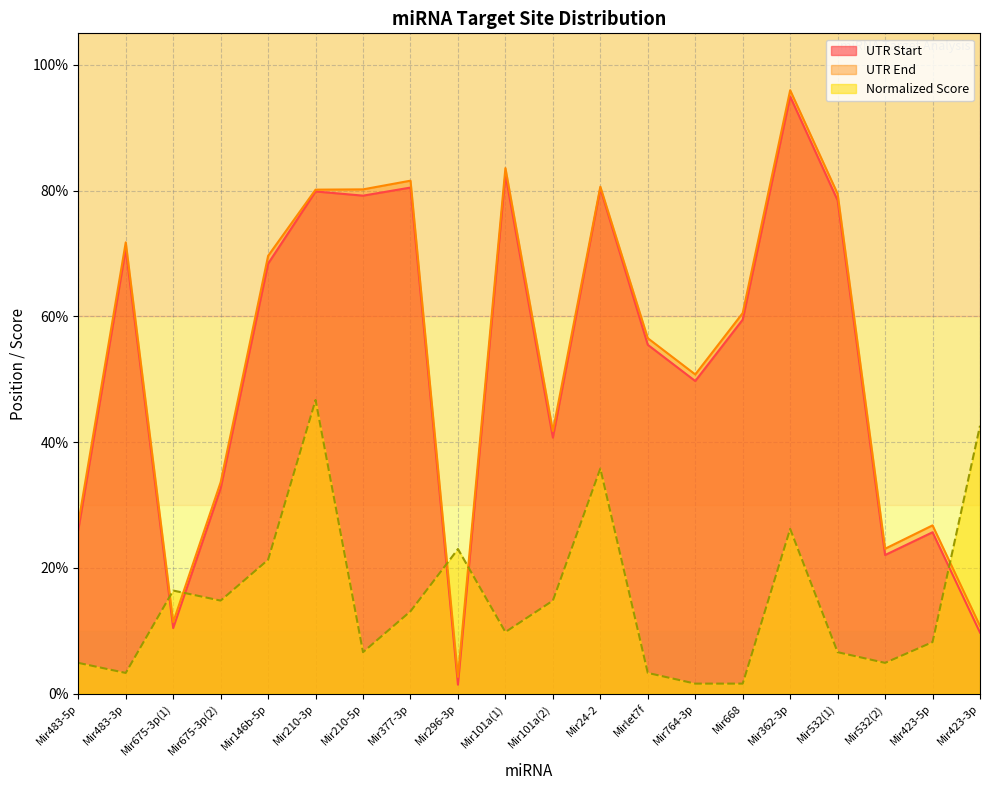

Which series has the largest range (max minus min)?

UTR Start